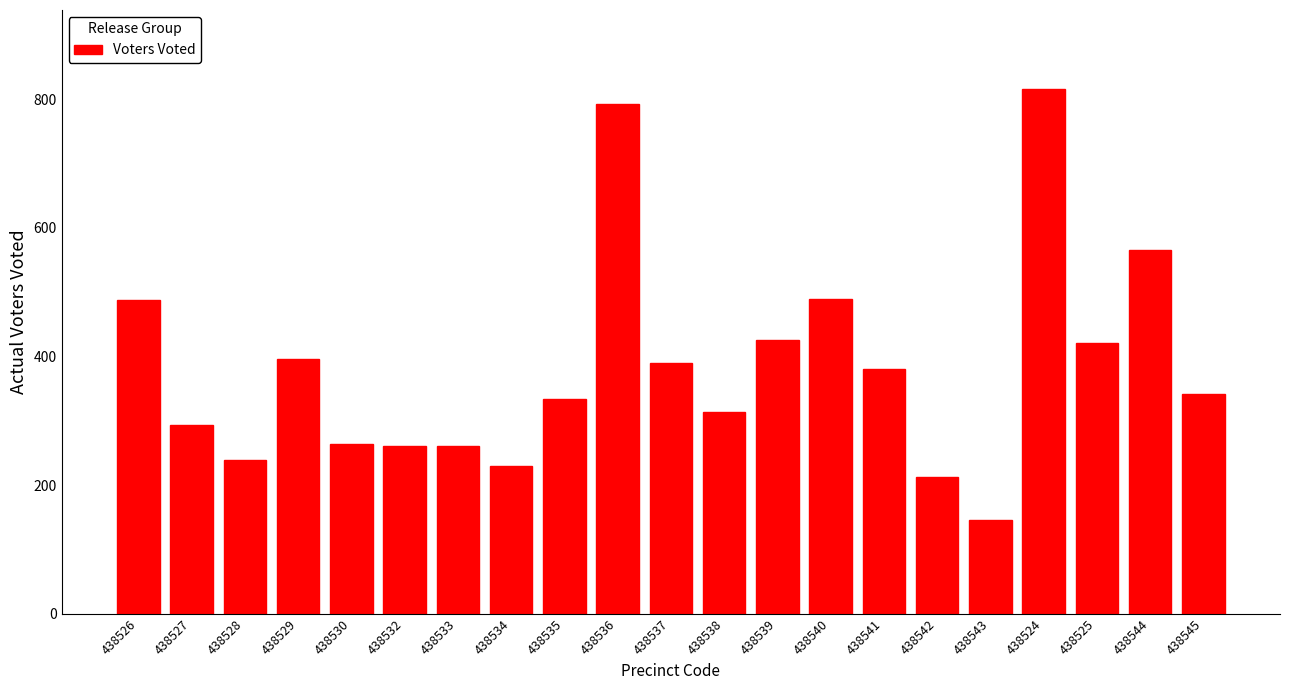

Which has a higher value, 438532 or 438526?

438526